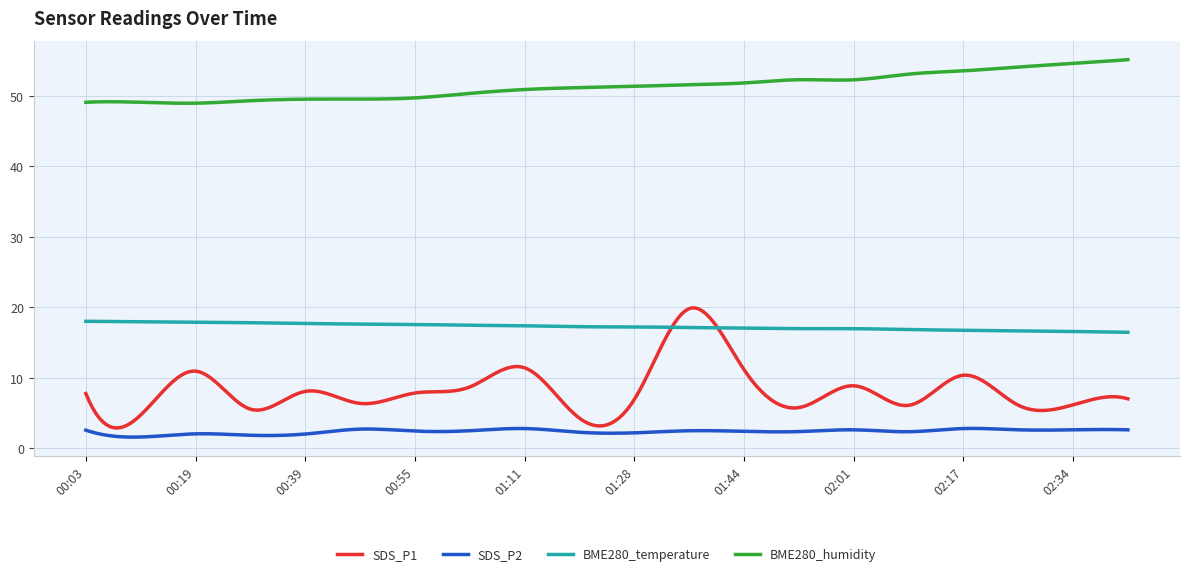

Which series has the largest range (max minus min)?

SDS_P1